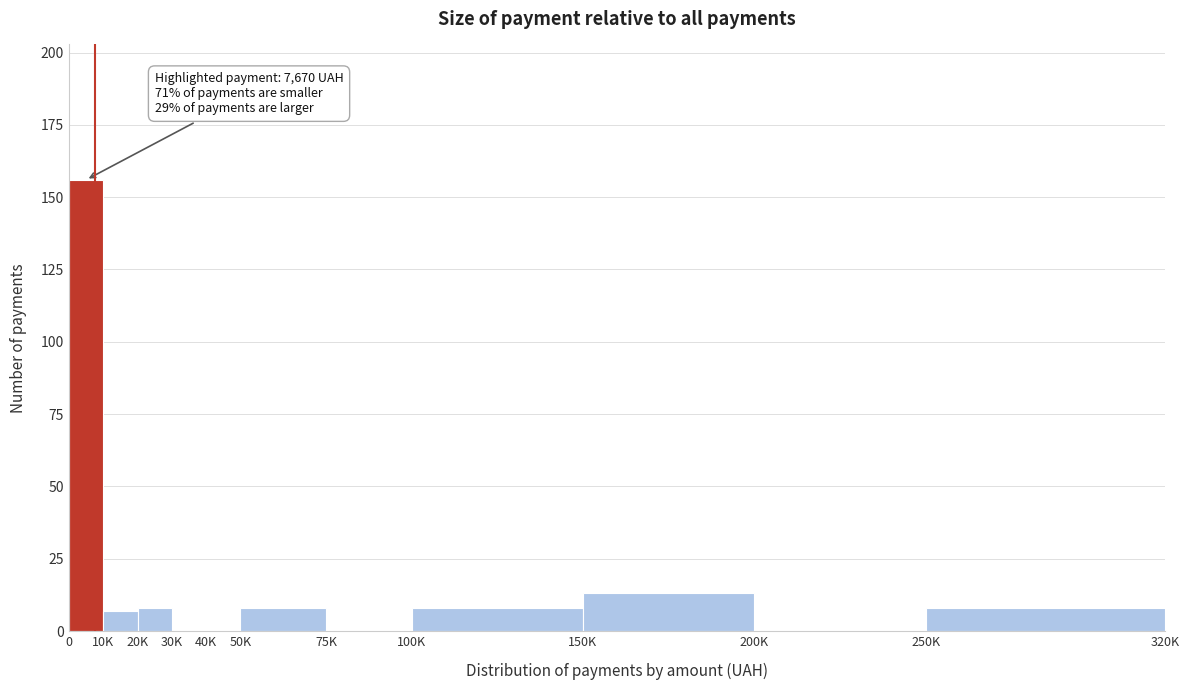

Reading left to right, what are all the values shown in this chart?

0=156	10K=7	20K=8	30K=0	40K=0	50K=8	75K=0	100K=8	150K=13	200K=0	250K=8